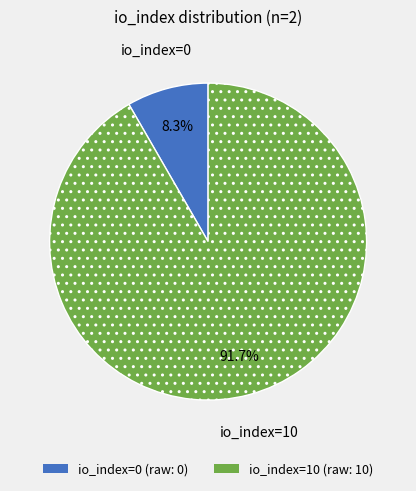

Which has a higher value, io_index=0 or io_index=10?

io_index=10